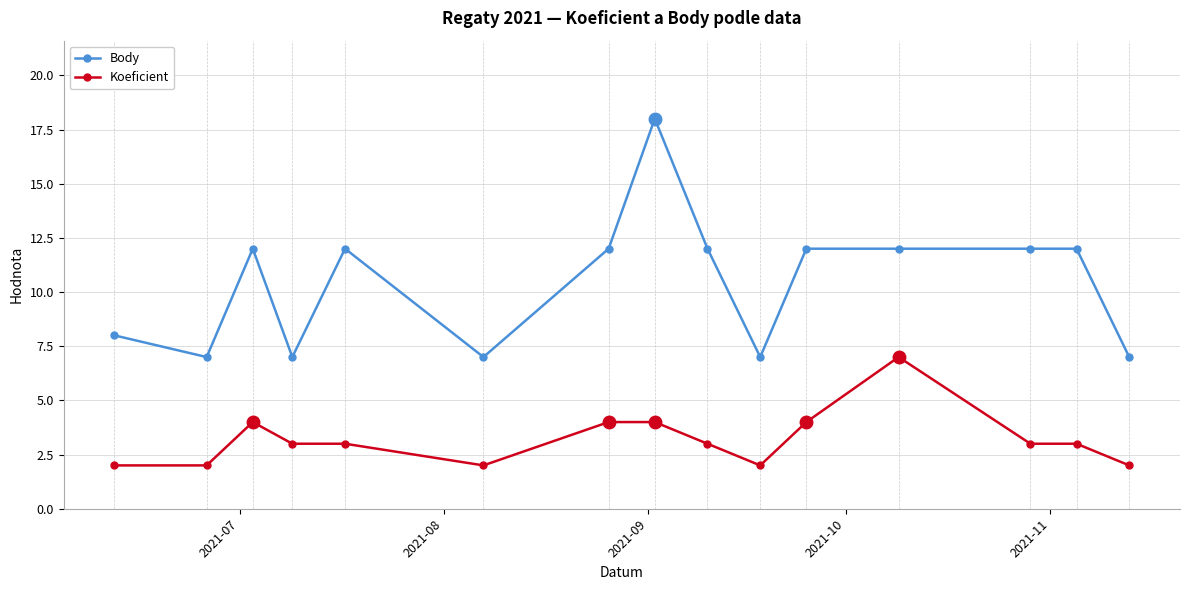

What is the value of the Body point at the 4th from the left?

7